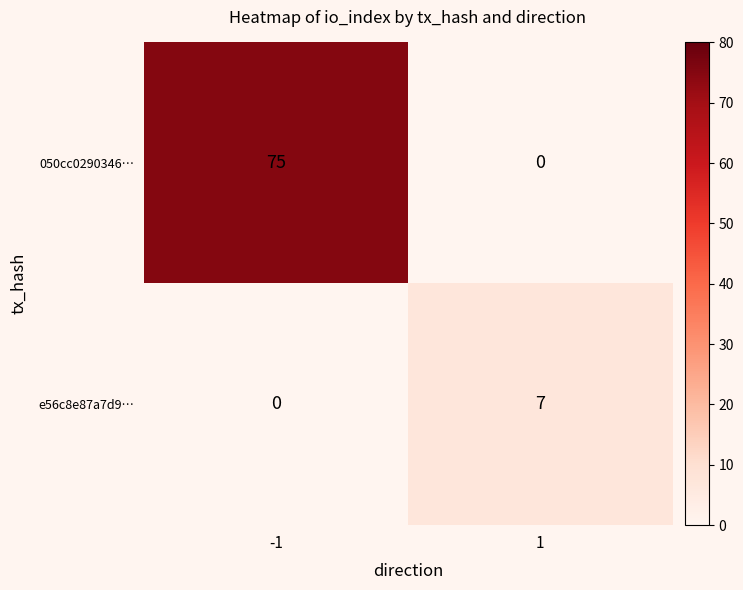

Is it true that e56c8e87a7d9… equals 0 at -1?

True